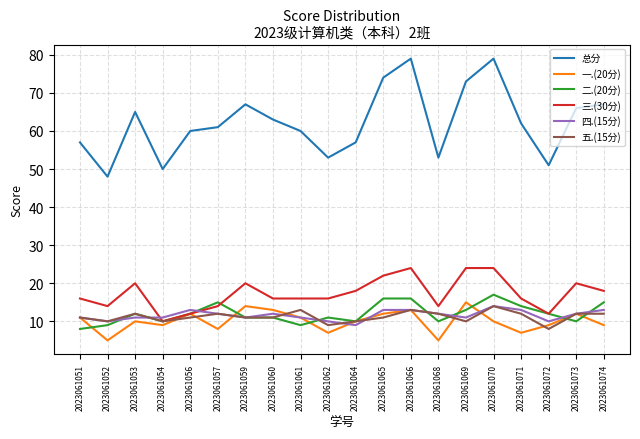

What is the difference between the highest and lowest values at 2023061072?

43